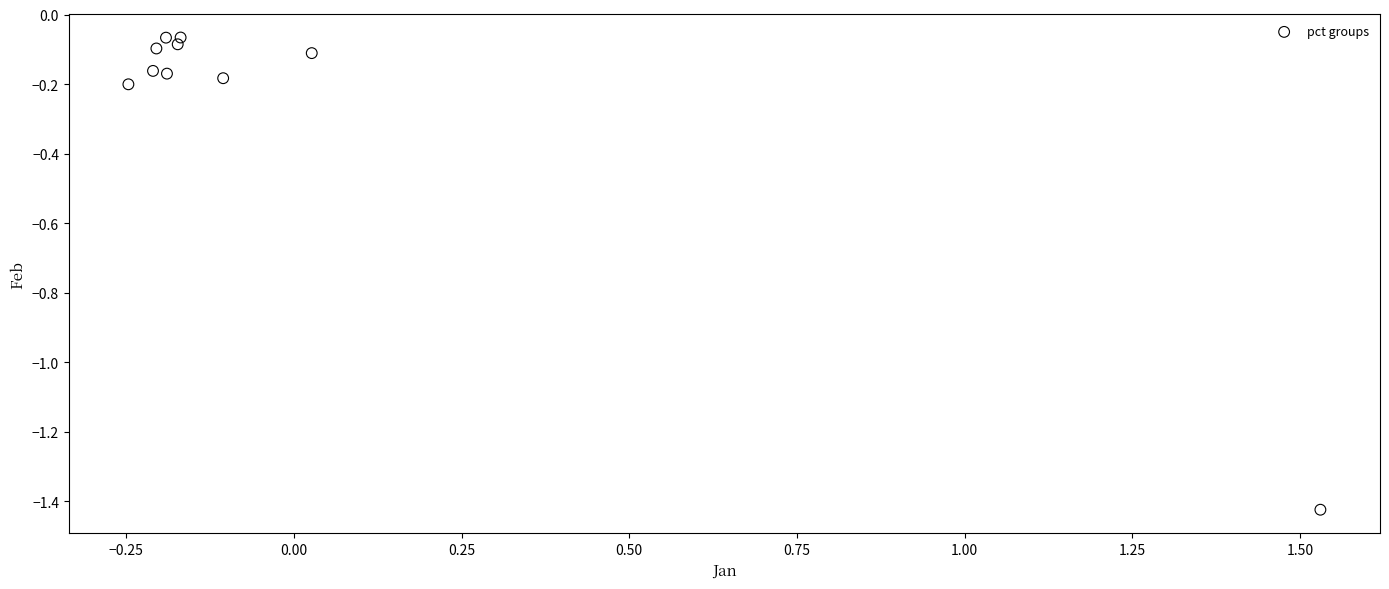

What is the range of Y values (max minus min)?

1.4